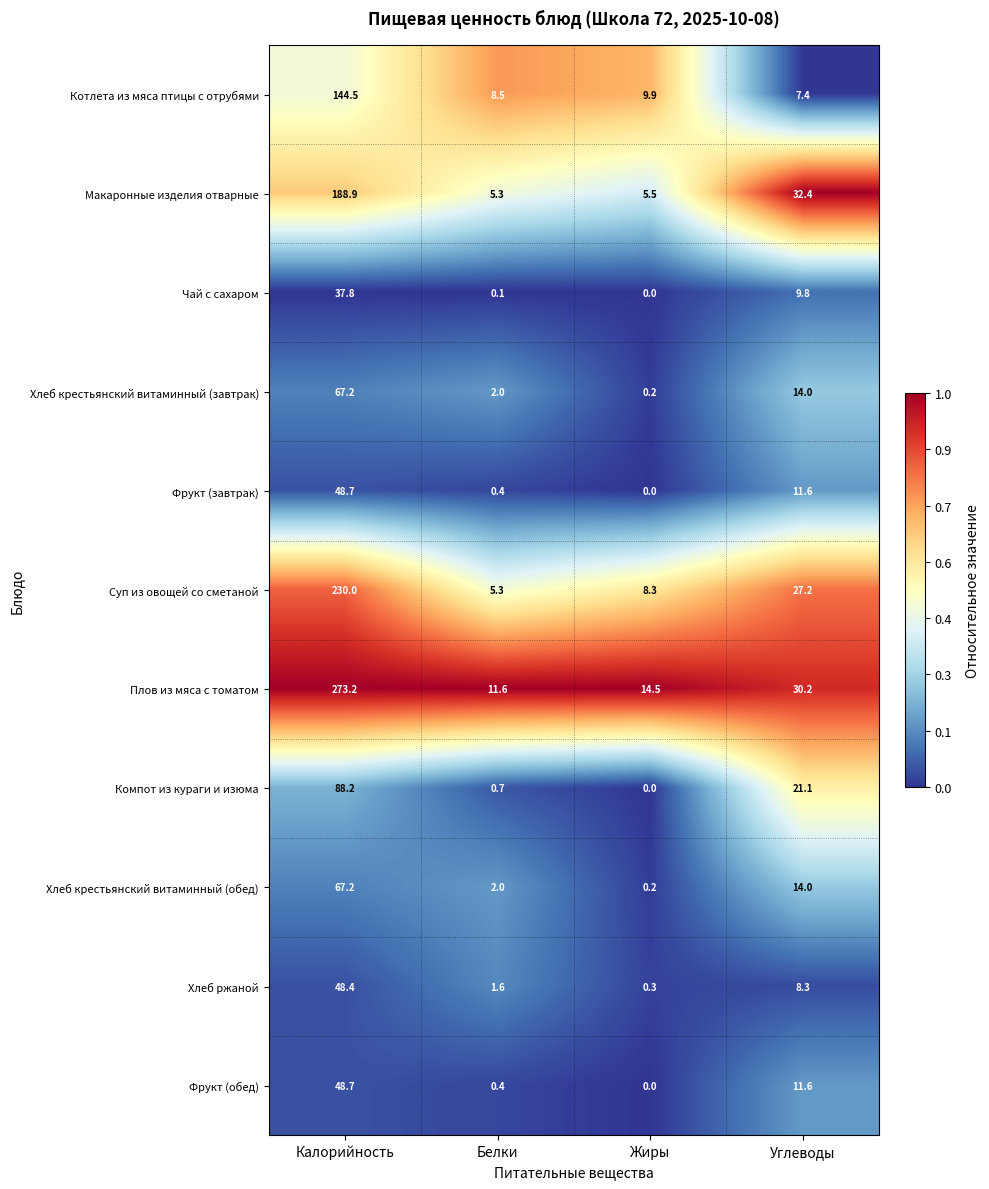

What is the total value across all series at Углеводы?

187.6